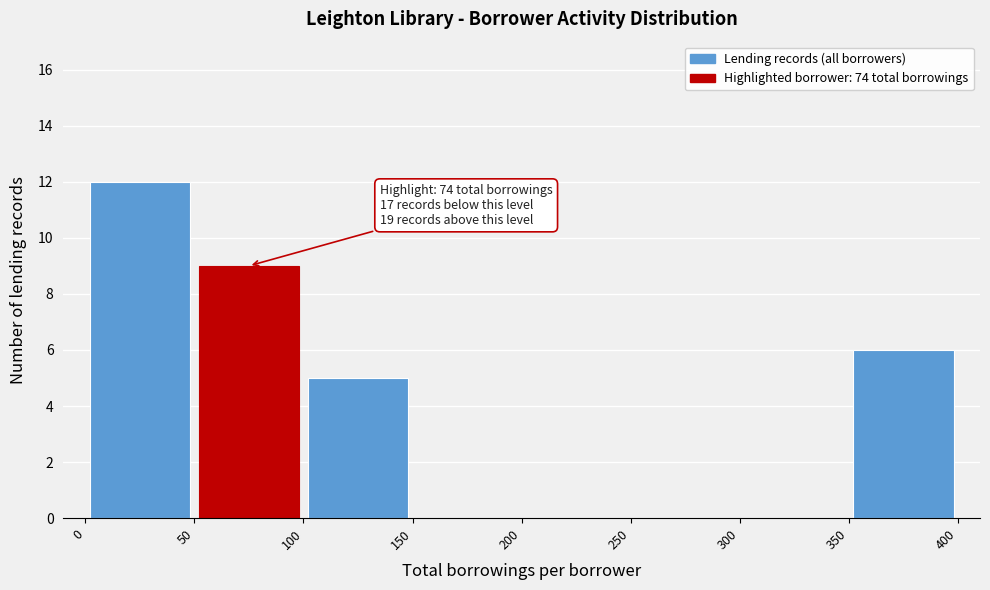

Which range on the x-axis has the tallest bar?

0 to 50